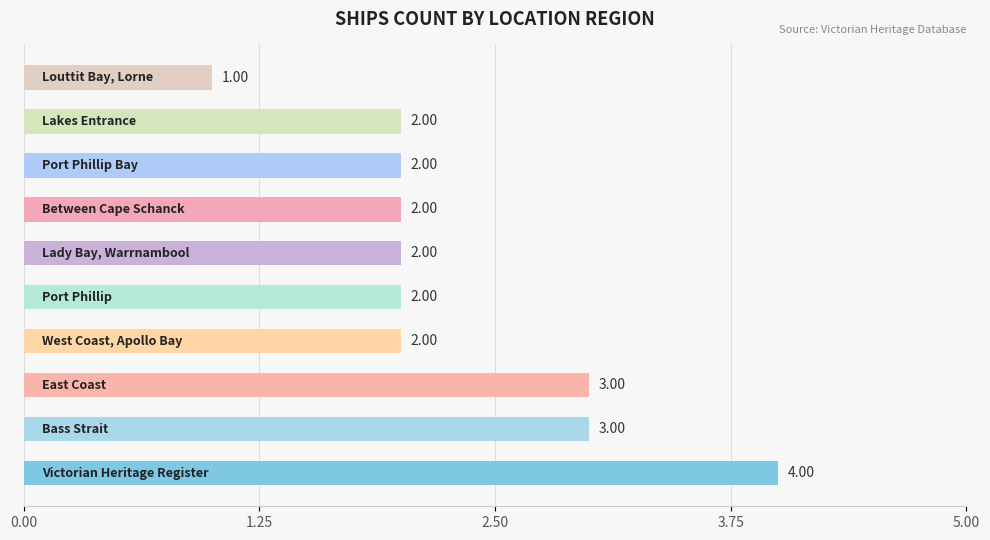

What is the sum of all values?

23